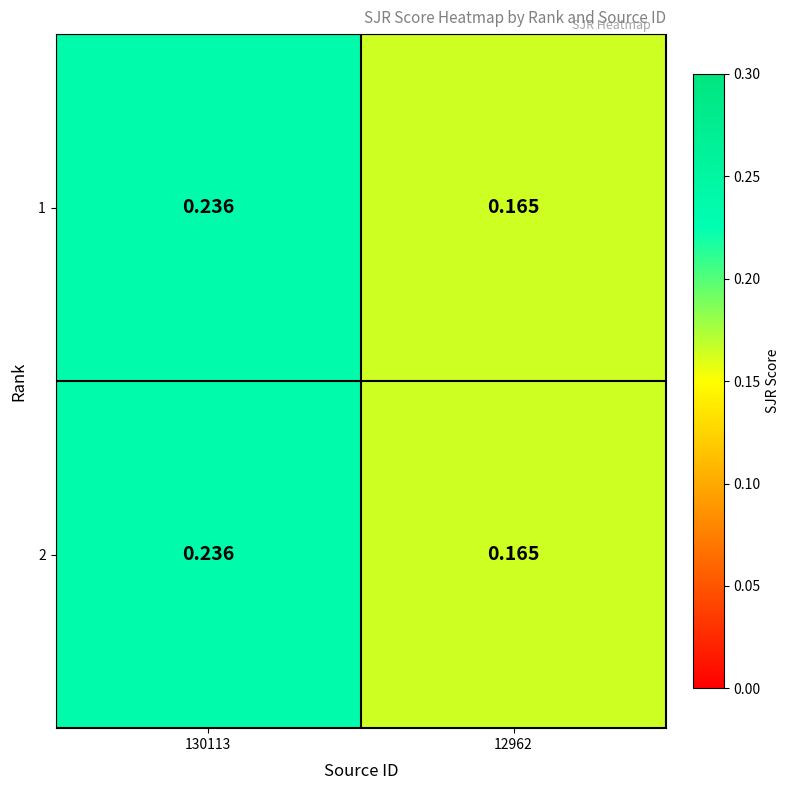

Is the value of 2 at 130113 greater than the value of 1 at 12962?

Yes